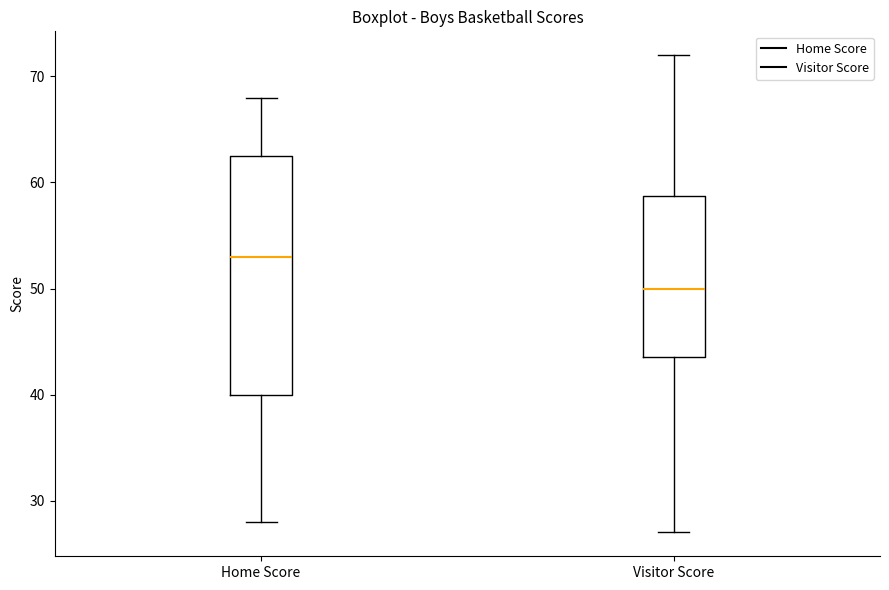

Reading left to right, transcribe this box plot: for each box, give where its median line is, the range the box spans, and where its two whiskers end, as read against the y-axis. The values are not printed on the chart, so give them approximately, as read against the axis.

Home Score: median 53, box 40 to 63, whiskers 28 to 68
Visitor Score: median 50, box 44 to 59, whiskers 27 to 72